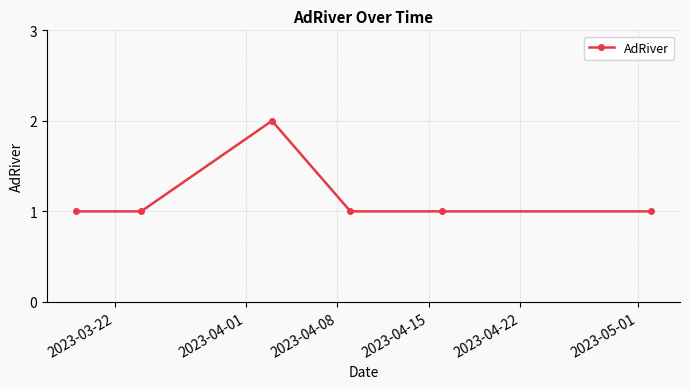

Reading left to right, transcribe all the data shown in this chart.

1	1	2	1	1	1